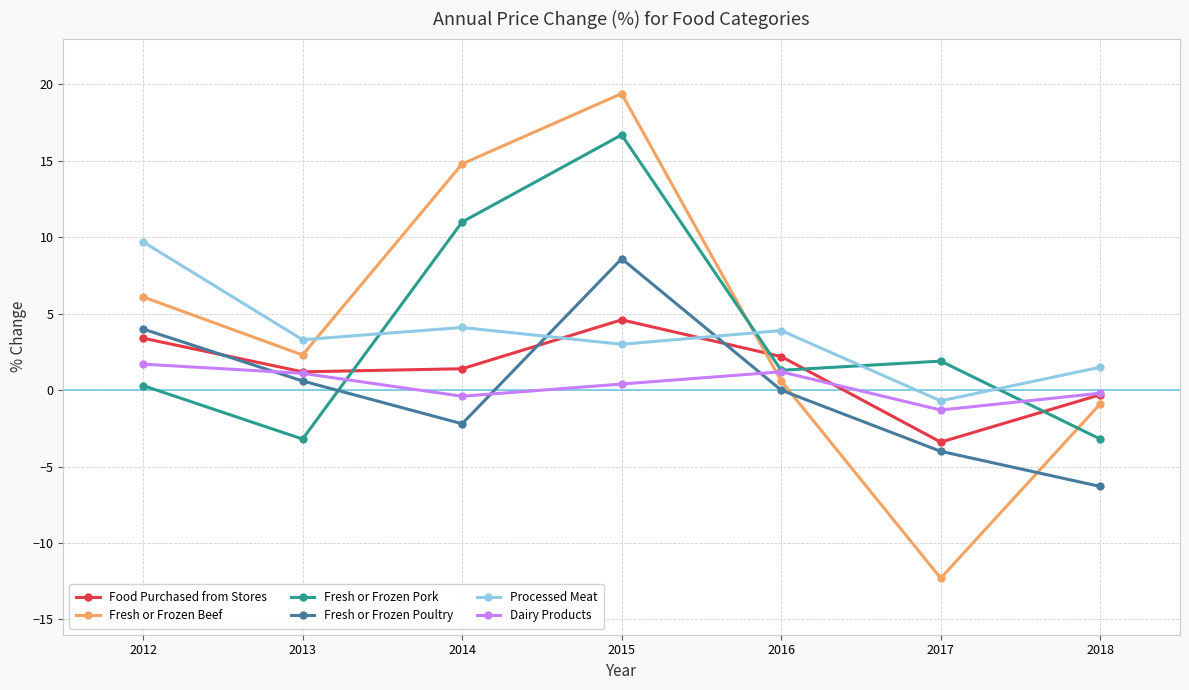

Is it true that Dairy Products equals -0.2 at 2018?

True